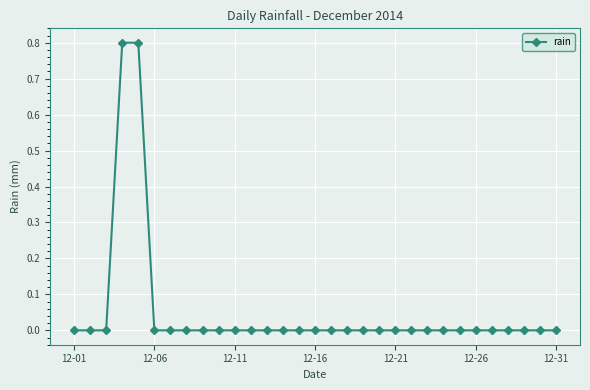

What is the difference between the maximum and minimum values?

0.8